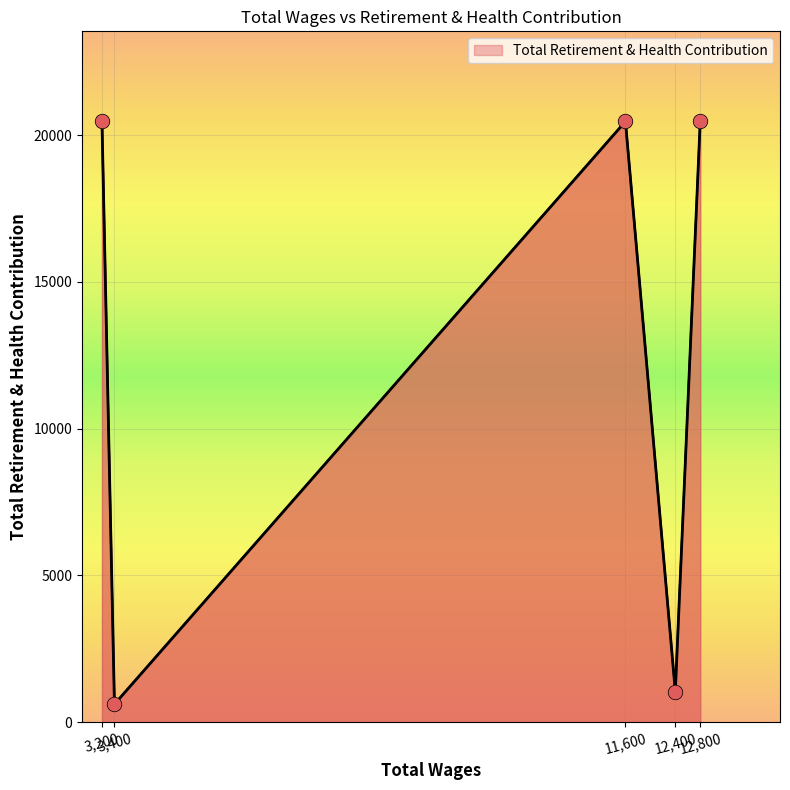

What is the sum of all values?

63062